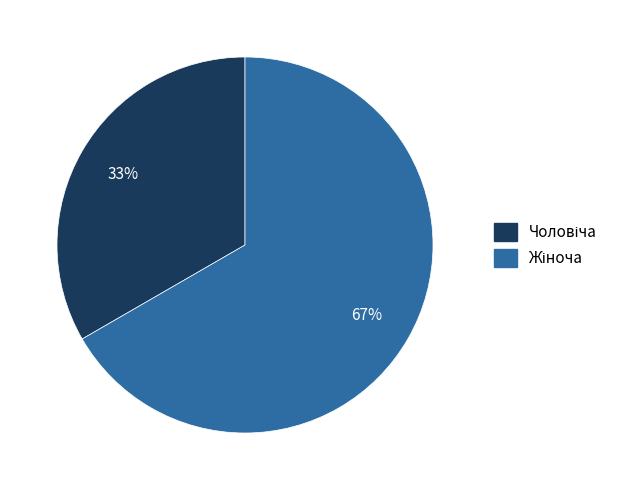

Does any single category account for the majority?

Yes